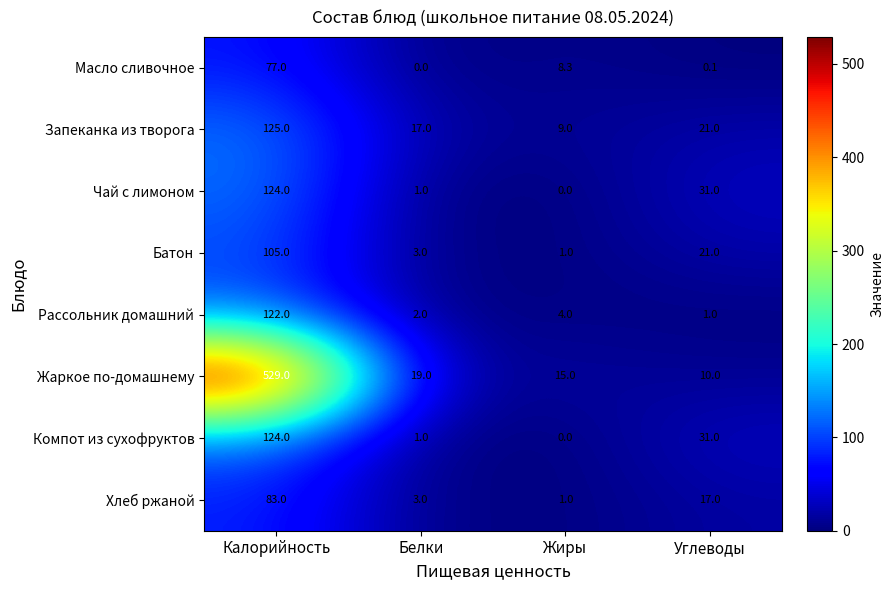

What is the difference between the Батон values at Углеводы and Белки?

18.0